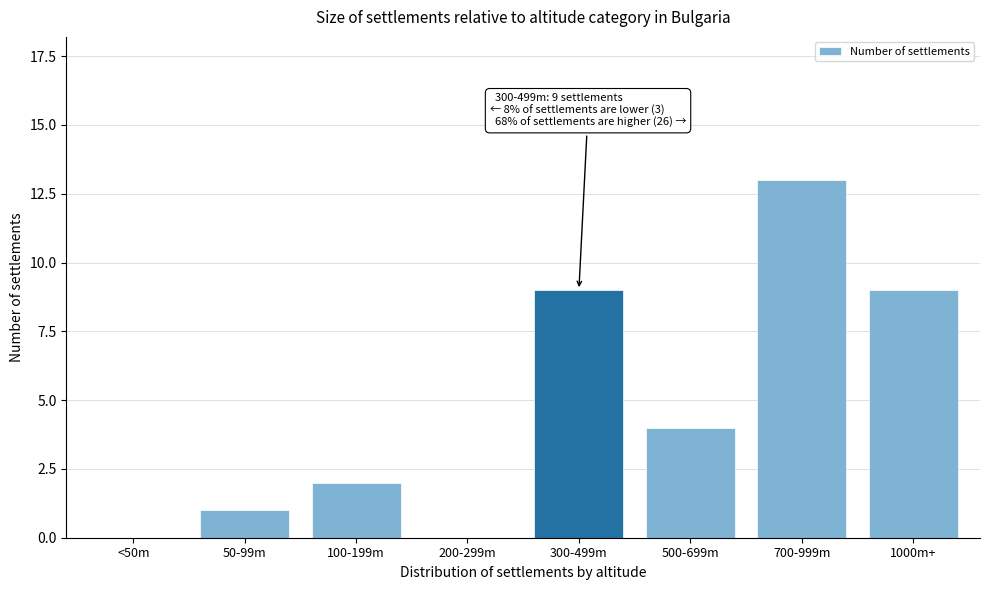

Reading left to right, what are all the values shown in this chart?

<50m=0	50-99m=1	100-199m=2	200-299m=0	300-499m=9	500-699m=4	700-999m=13	1000m+=9